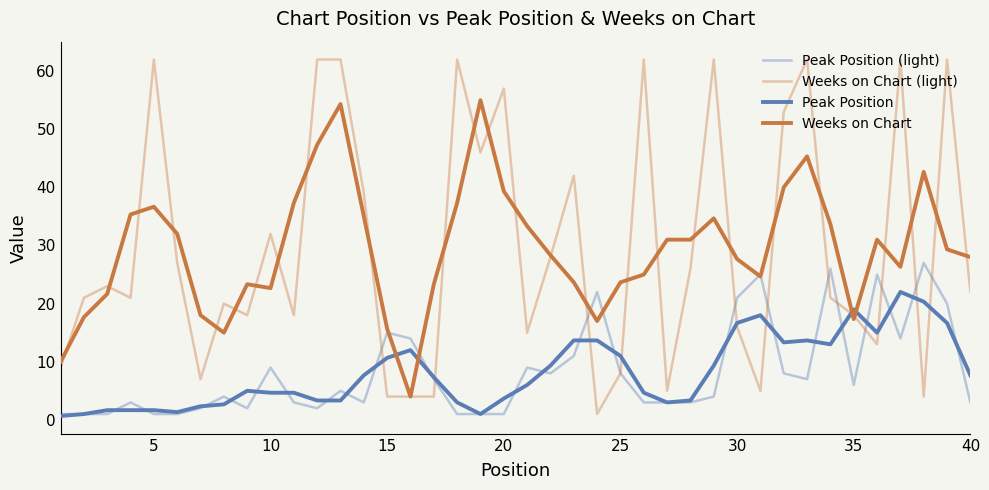

How many lines are shown in the chart?

4